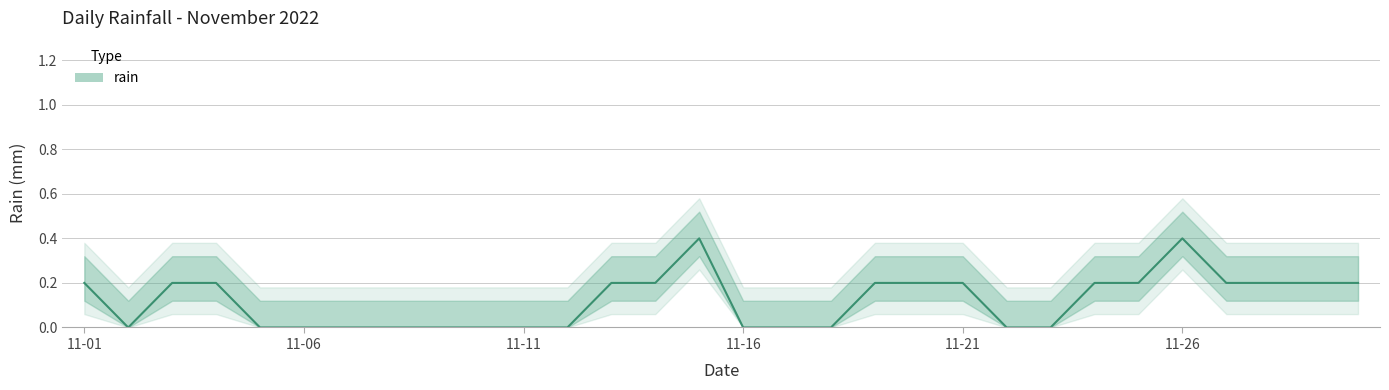

Read the value at 11-26.

0.4